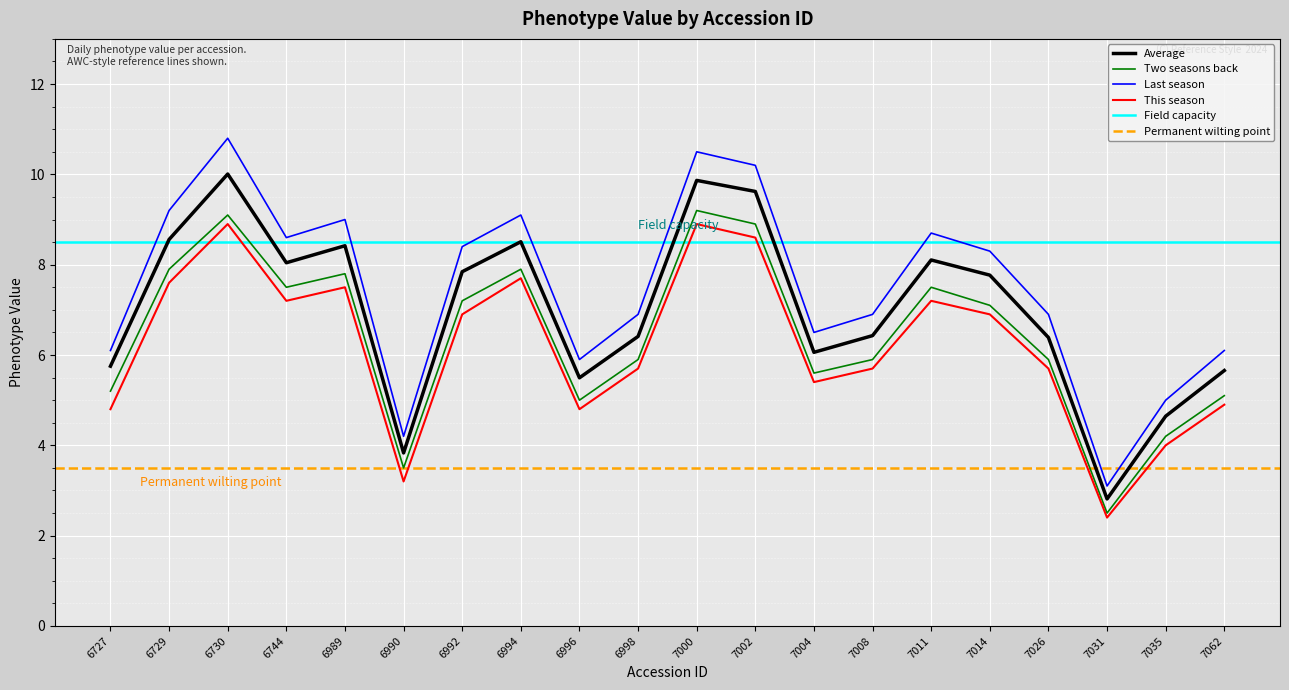

True or false: Average has more than 0 points higher than both neighbors.

True